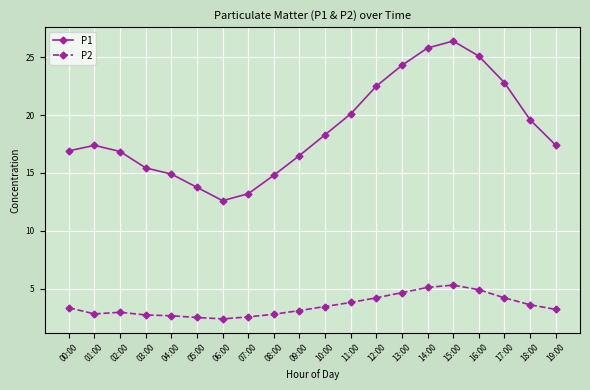

At which category is the sum across all series the highest?

15:00